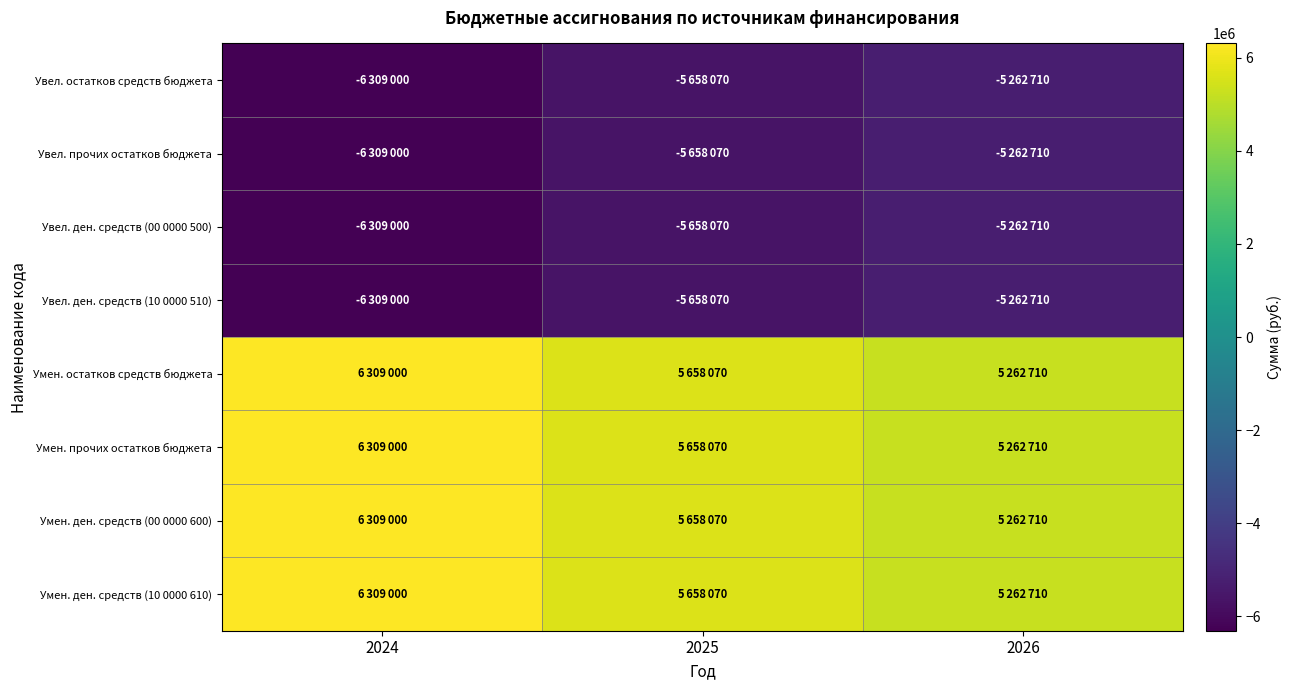

Between 2024 and 2025, which series saw the biggest shift?

Увел. остатков средств бюджета